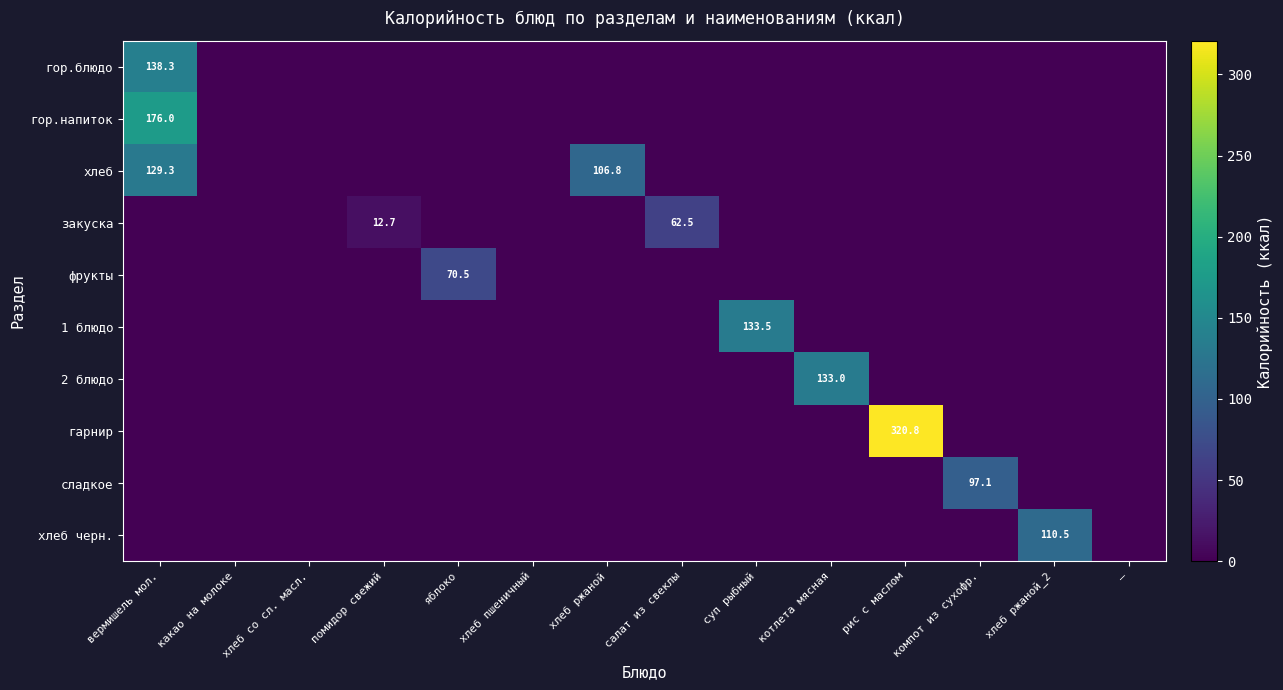

At which category does the chart reach its peak across all series?

рис с маслом